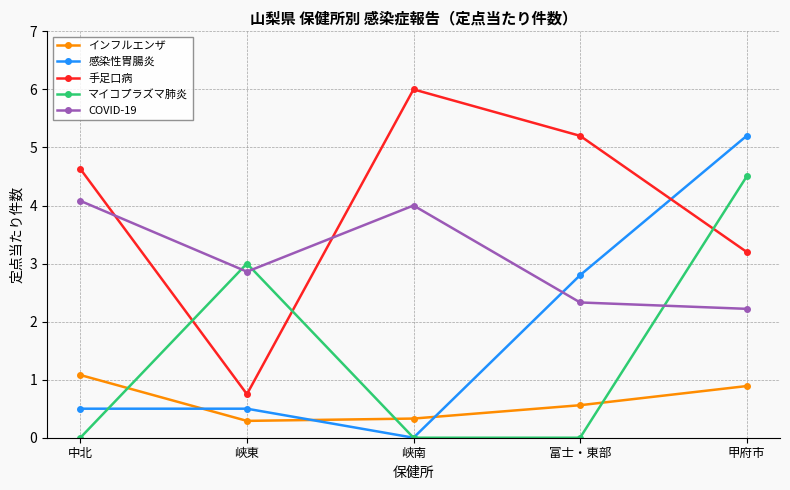

What is the difference between the maximum and minimum values in the インフルエンザ series?

0.8